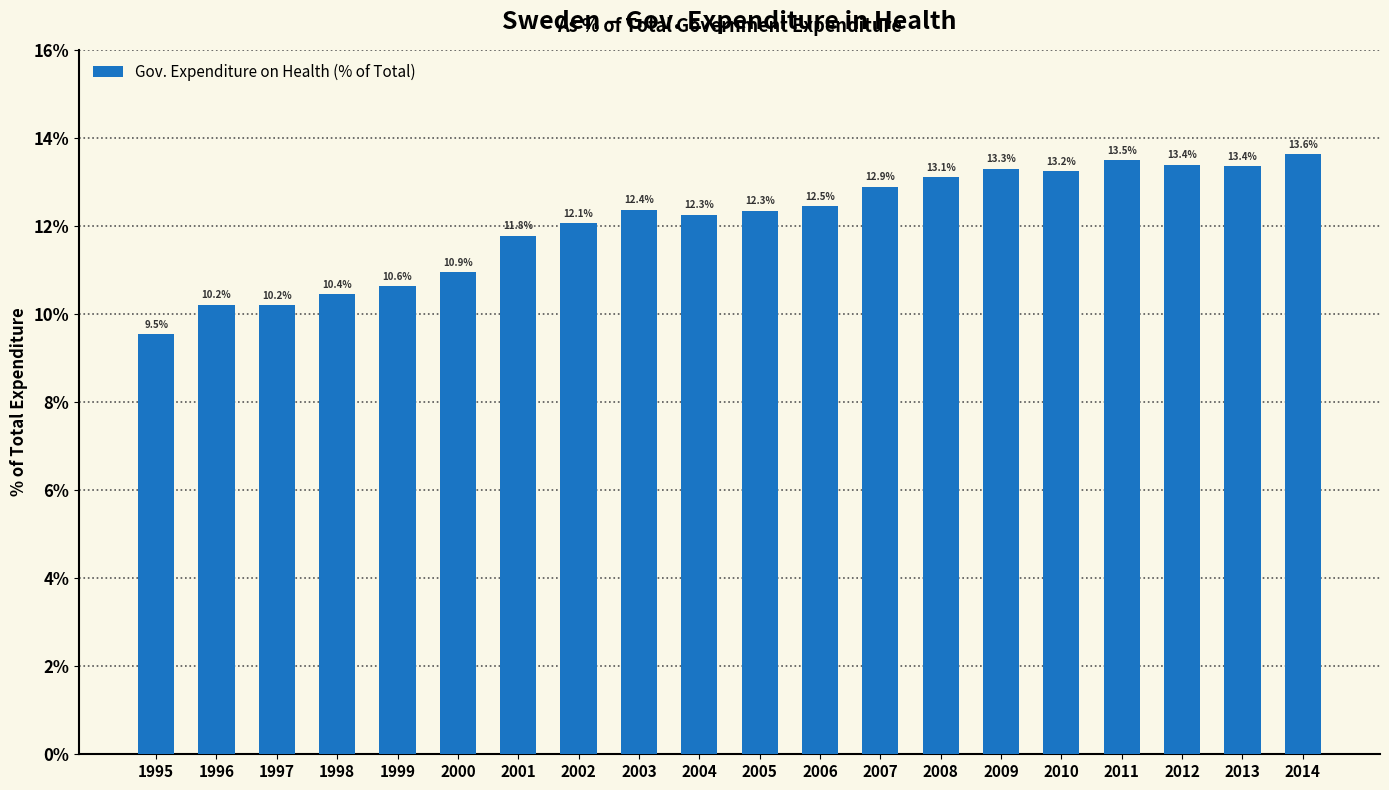

What is the change in value from 2010 to 2014?

+0.4